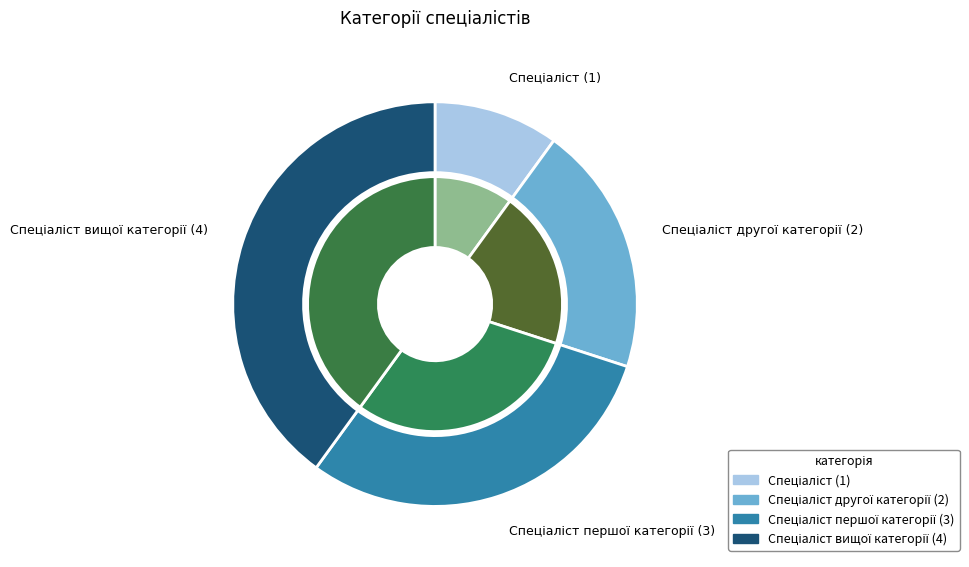

To the nearest percent, what percentage of the pie is Спеціаліст першої категорії?

30%